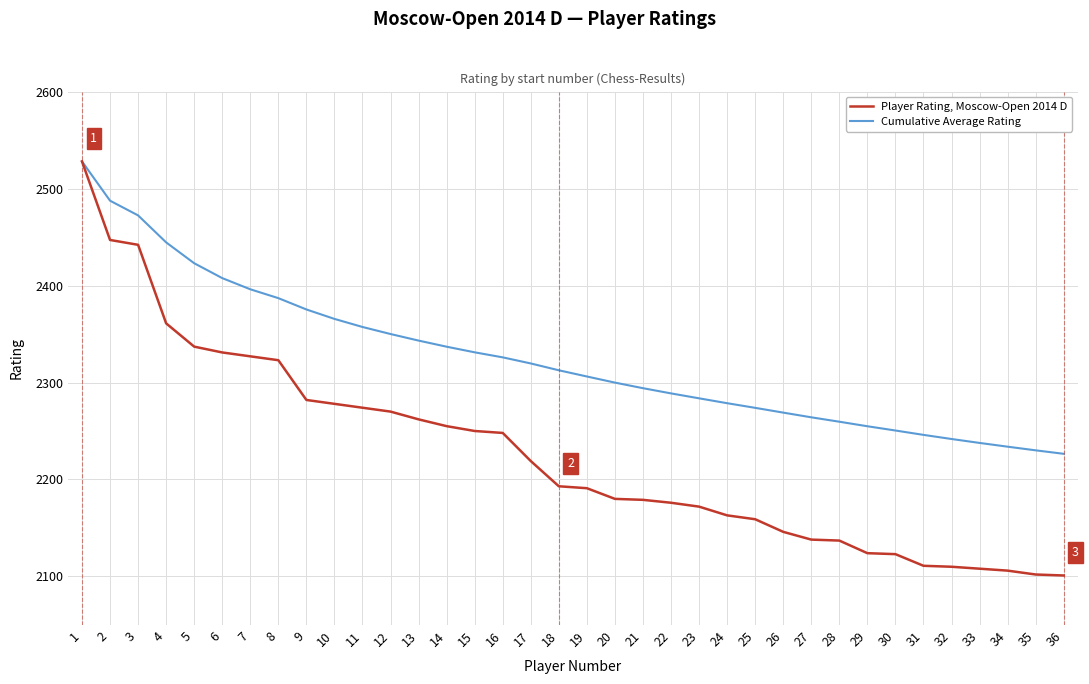

At 35, list the series in order from largest to smallest.

Cumulative Average Rating, Player Rating, Moscow-Open 2014 D